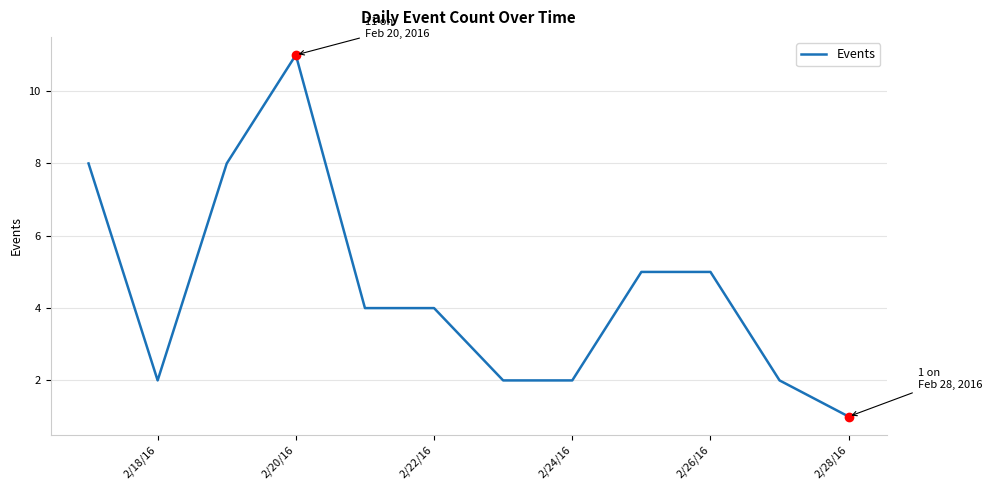

What is the maximum value shown in the chart?

11